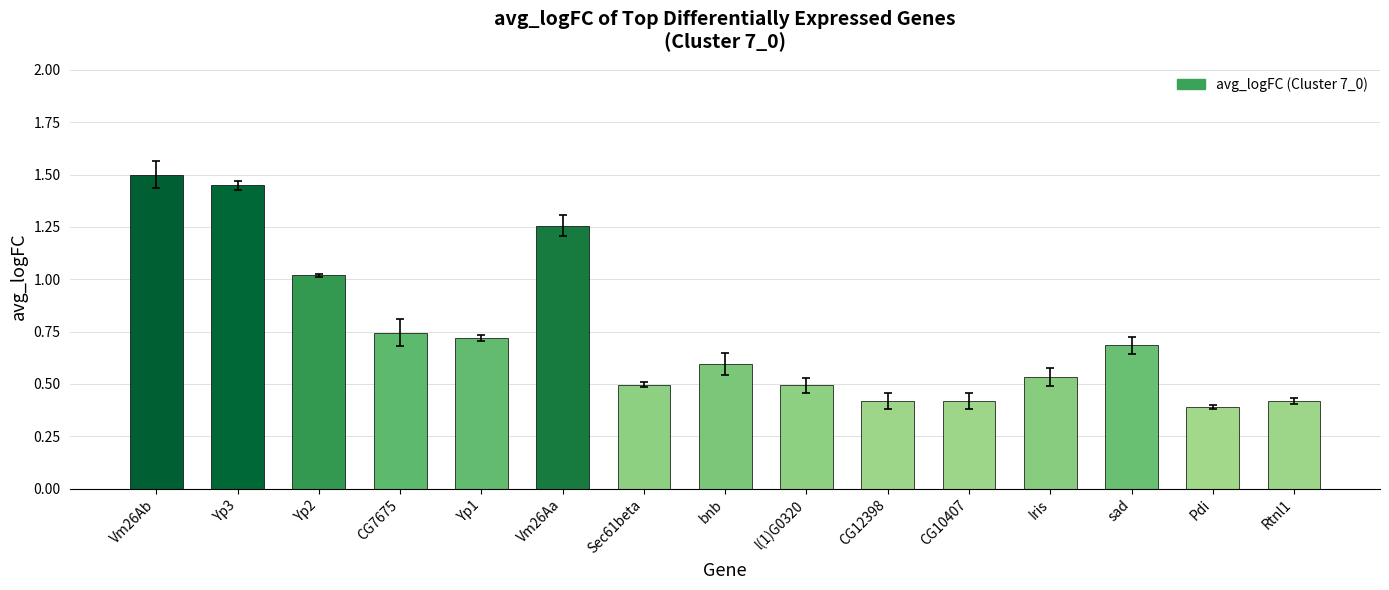

What is the difference between the maximum and minimum values?

1.1